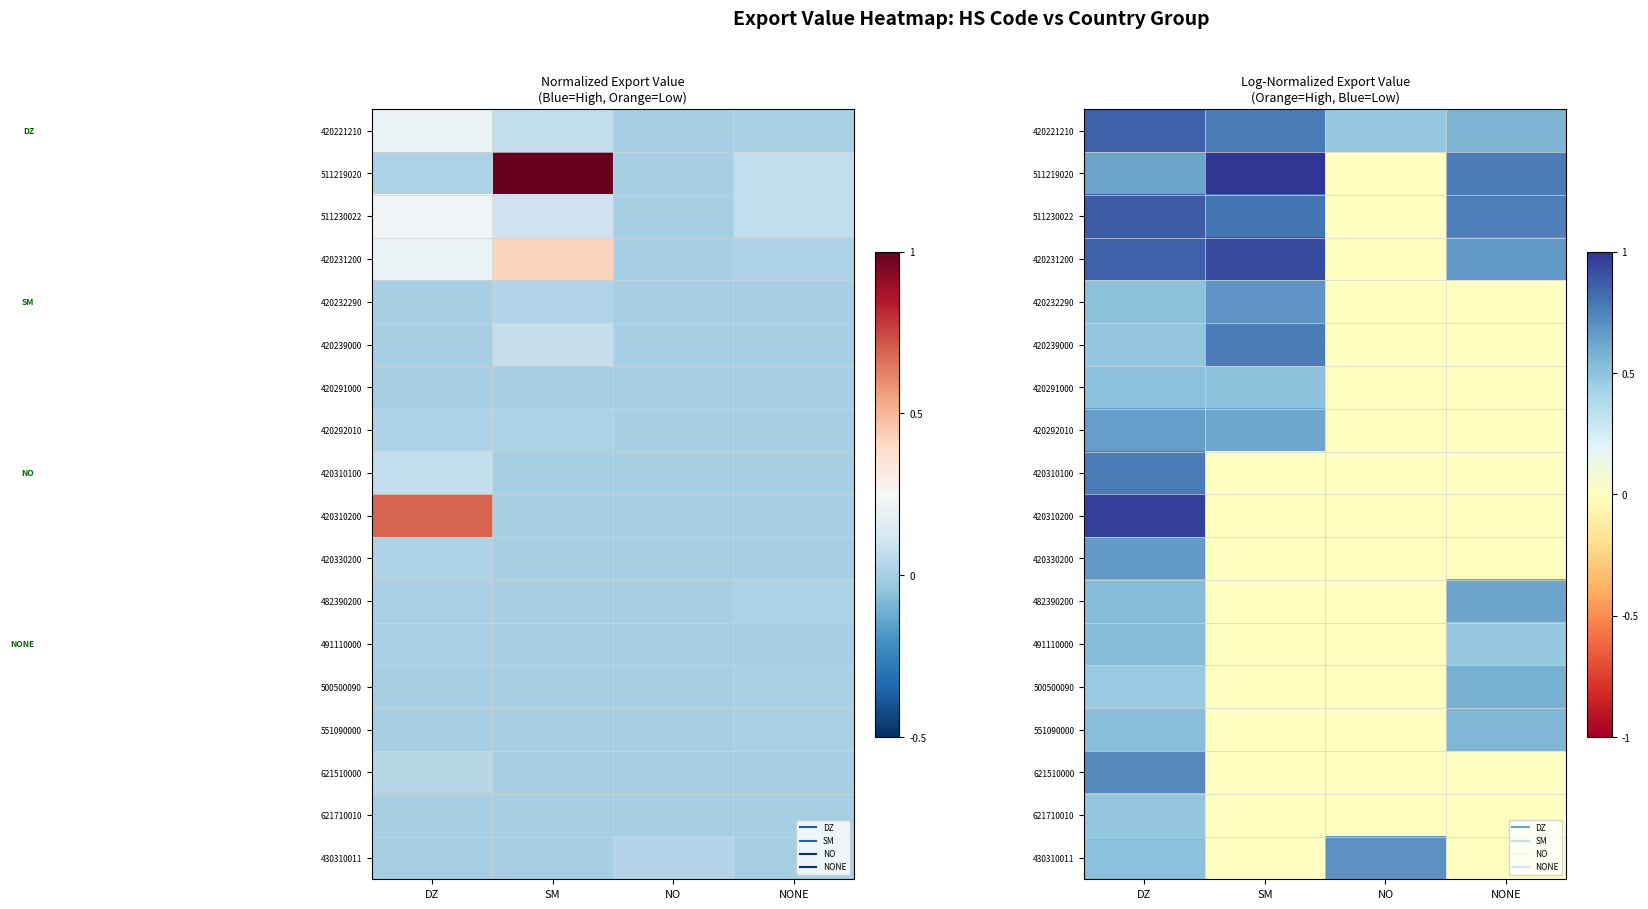

List the series in order of their peak value, lowest first.

621710010, 420291000, 491110000, 551090000, 500500090, 482390200, 420292010, 420330200, 420232290, 430310011, 621510000, 420310100, 420239000, 420221210, 511230022, 420231200, 420310200, 511219020